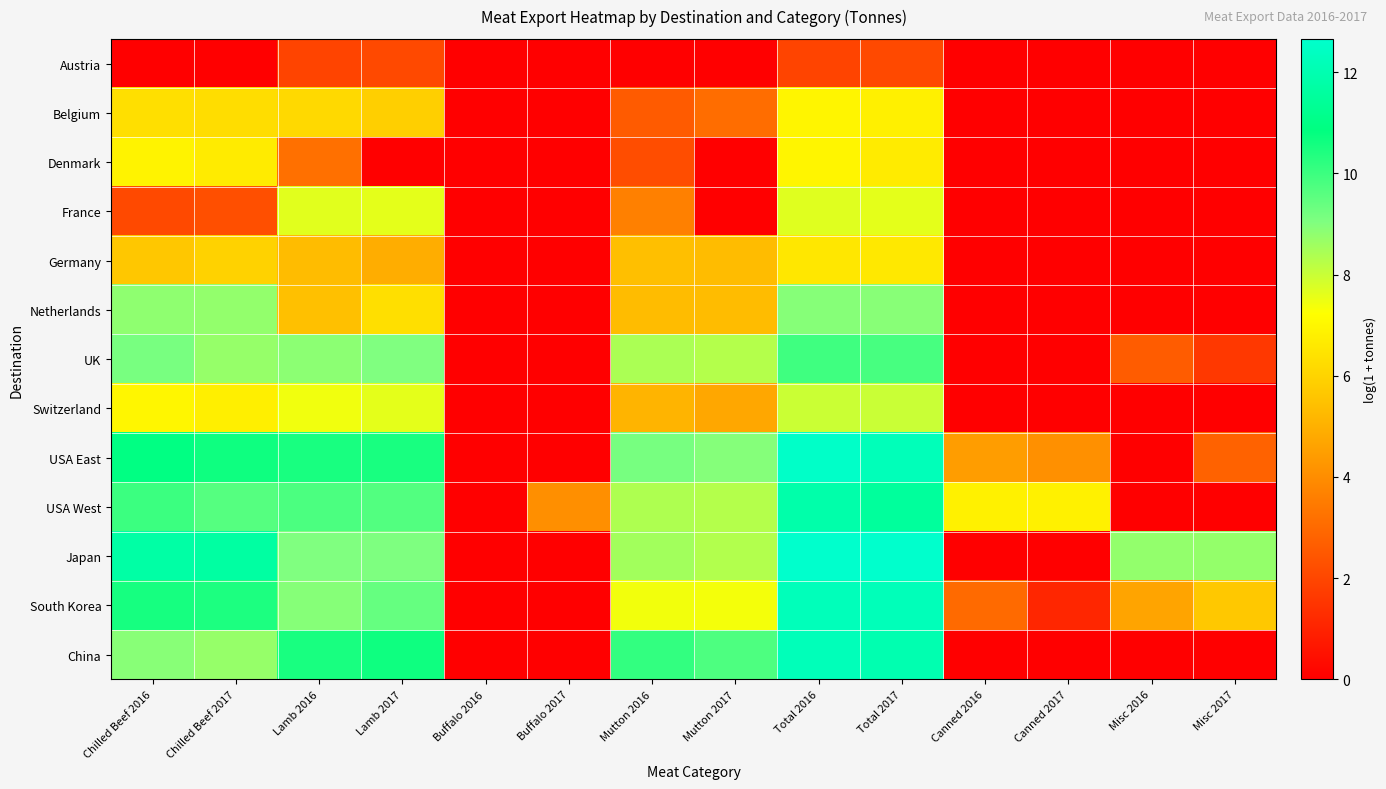

At Lamb 2016, list the series in order from smallest to largest.

Austria, Denmark, Germany, Netherlands, Belgium, Switzerland, France, UK, South Korea, Japan, USA West, USA East, China